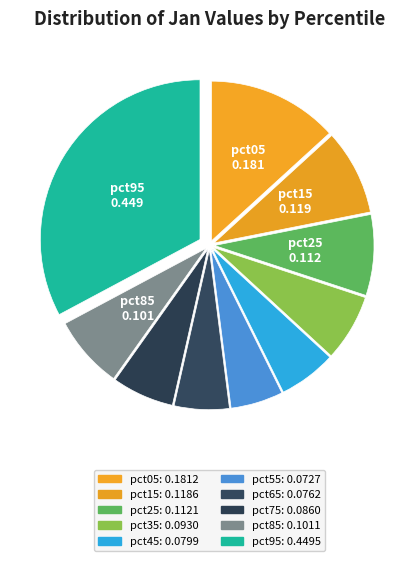

What percentage is NOT represented by pct95?

67.2%